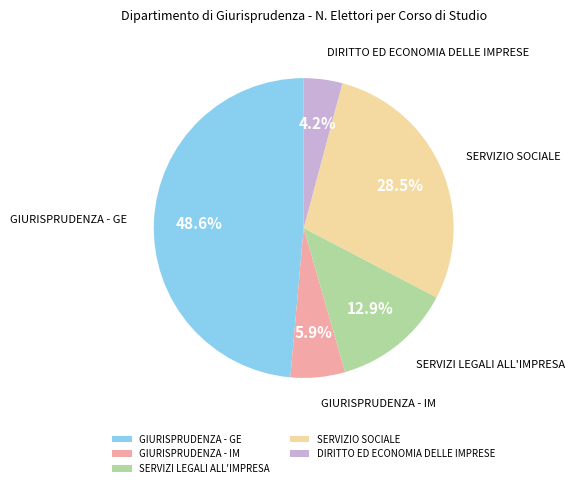

Does any single category account for the majority?

No